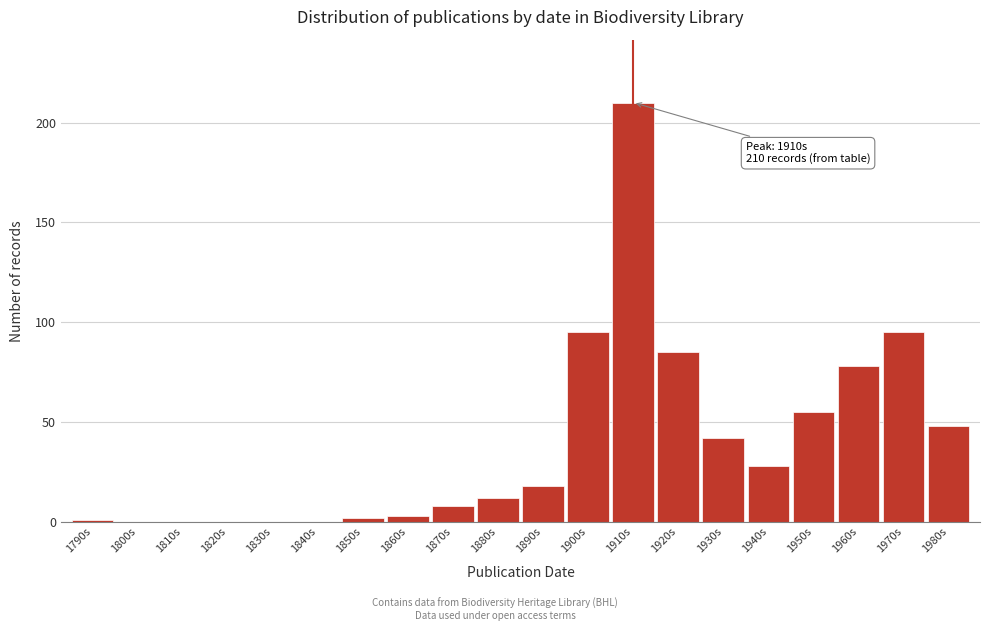

Reading left to right, list all the values displayed in this chart.

1790s=1	1800s=0	1810s=0	1820s=0	1830s=0	1840s=0	1850s=2	1860s=3	1870s=8	1880s=12	1890s=18	1900s=95	1910s=210	1920s=85	1930s=42	1940s=28	1950s=55	1960s=78	1970s=95	1980s=48